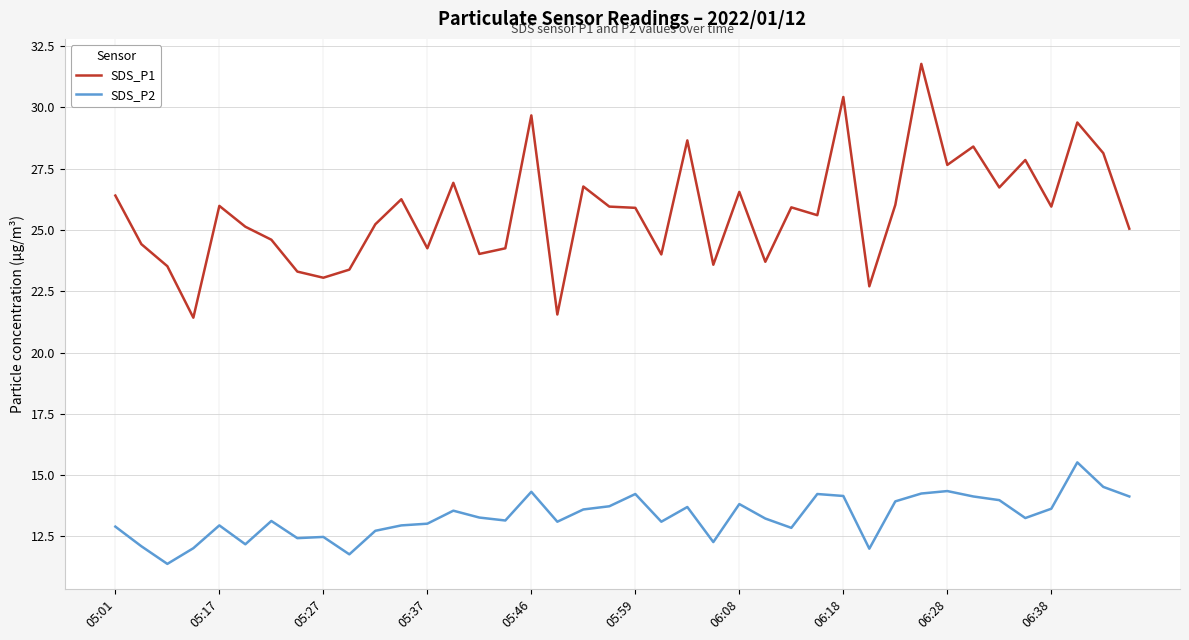

Which series has the largest range (max minus min)?

SDS_P1